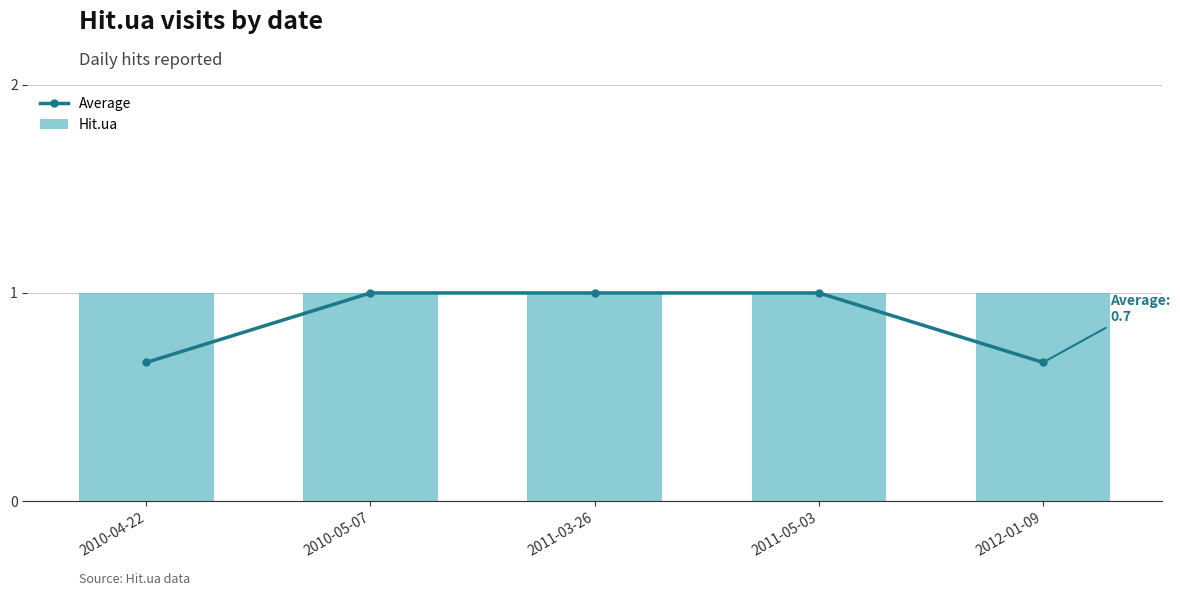

At how many categories does at least one series exceed 0?

5